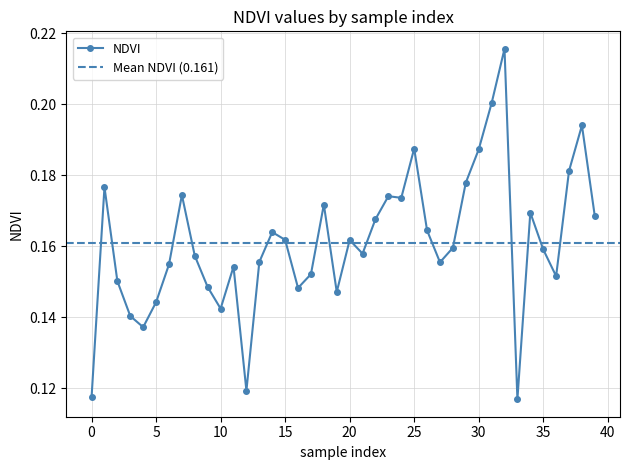

The chart shows a value of 0.1 at 20. True or false?

False